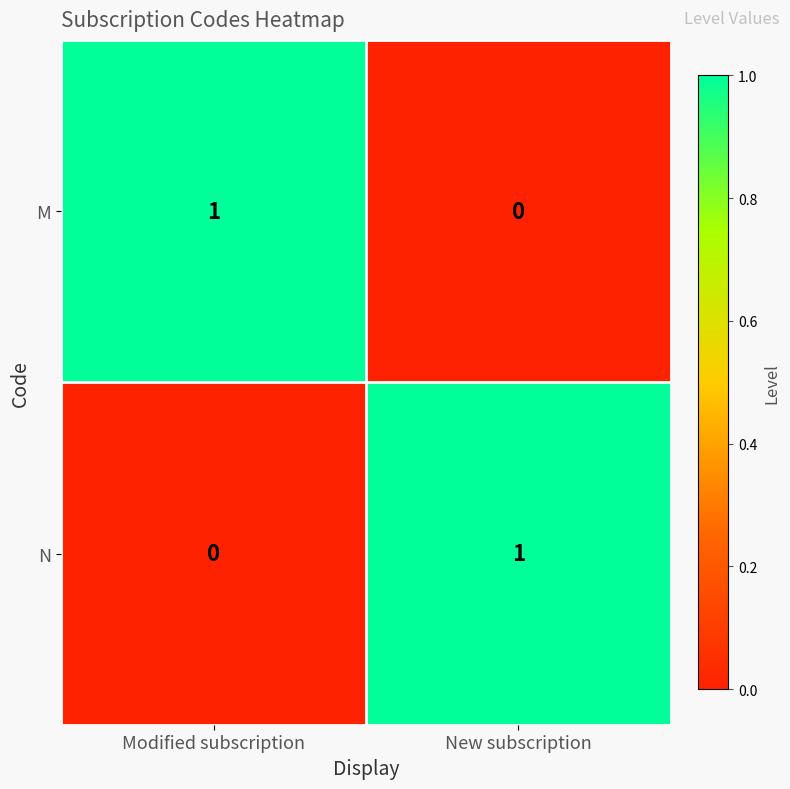

The value of M at New subscription is 0. True or false?

True